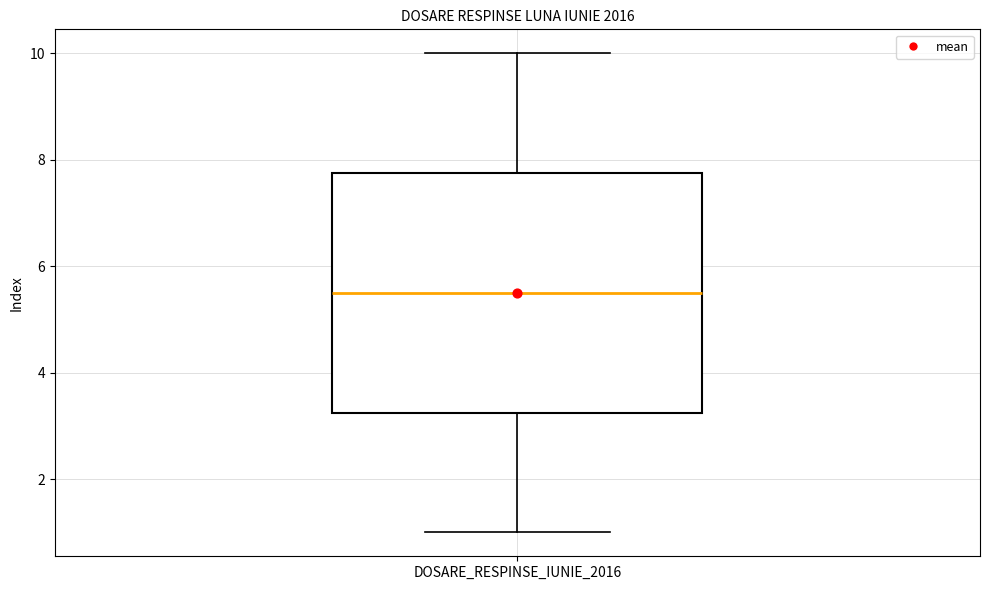

Read this box plot against the y-axis: the position of the median line, the range covered by the box, and the ends of both whiskers. The values are not printed on the chart, so give them approximately, as read against the axis.

median 5.6, box 3.2 to 7.8, whiskers 1.0 to 10.0